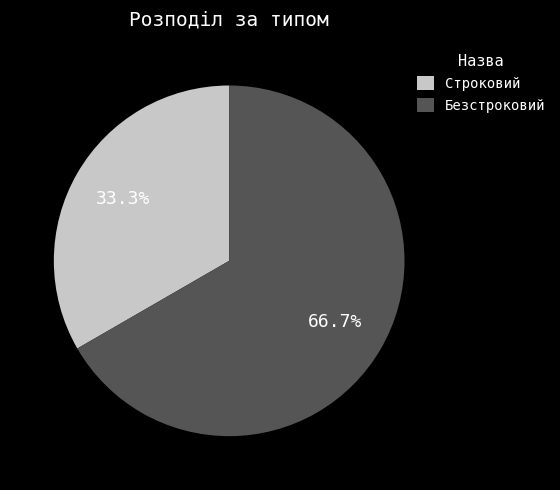

How many slices are in this pie chart?

2